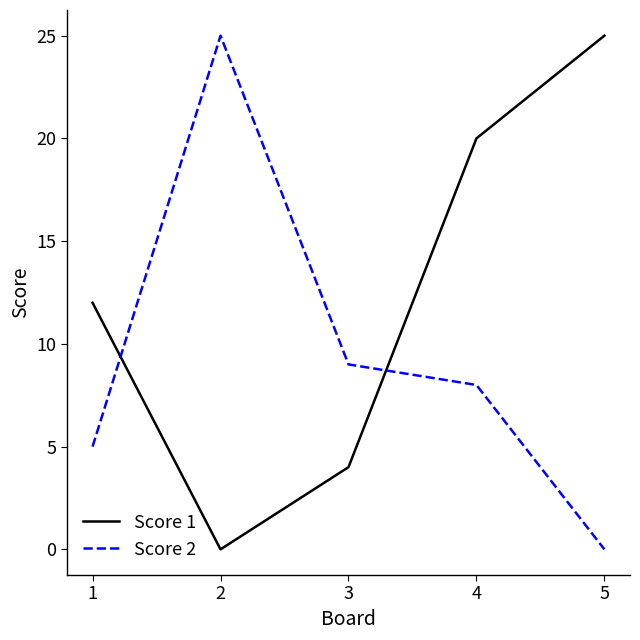

How many interior local peaks does the Score 2 series have?

1